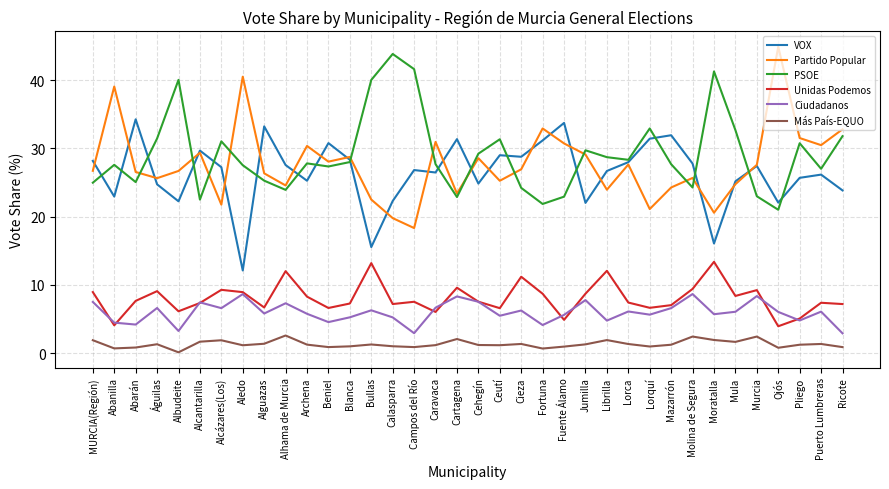

What are all the series names shown in the legend?

VOX, Partido Popular, PSOE, Unidas Podemos, Ciudadanos, Más País-EQUO